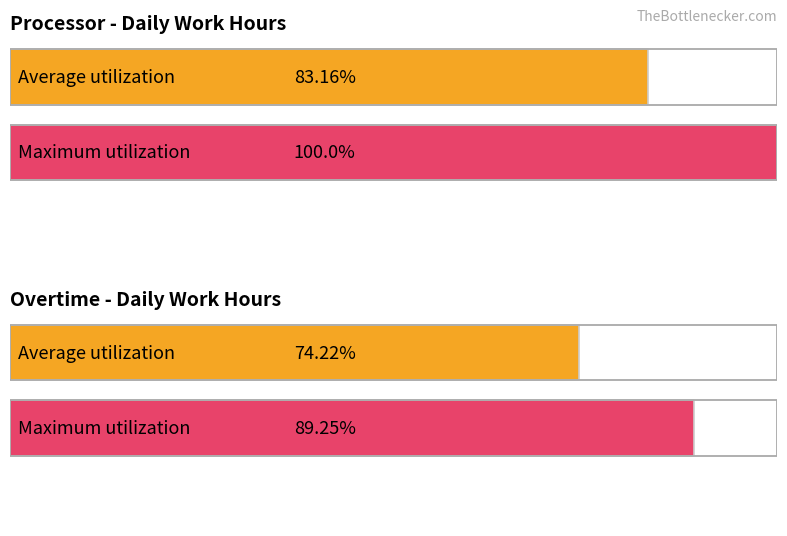

The value of Average utilization at 7 is 22.5. True or false?

False